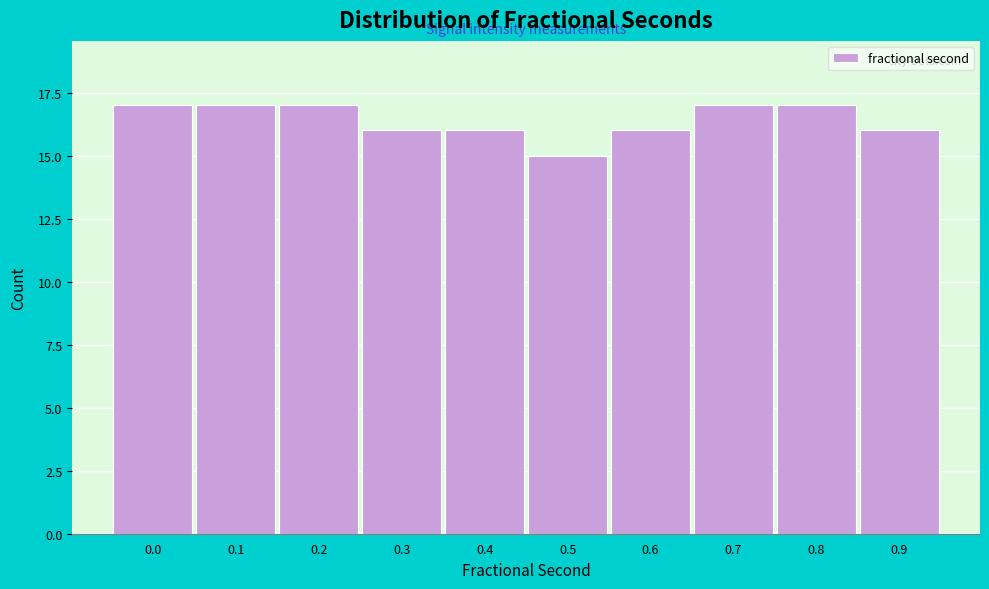

Reading right to left, extract all data points from this chart.

0.9=16	0.8=17	0.7=17	0.6=16	0.5=15	0.4=16	0.3=16	0.2=17	0.1=17	0.0=17